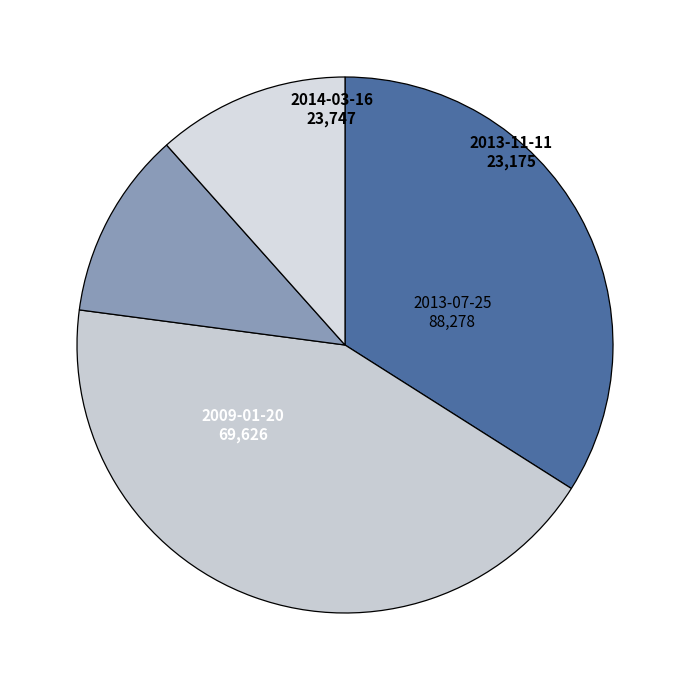

Which category has the biggest portion of the pie?

2013-07-25